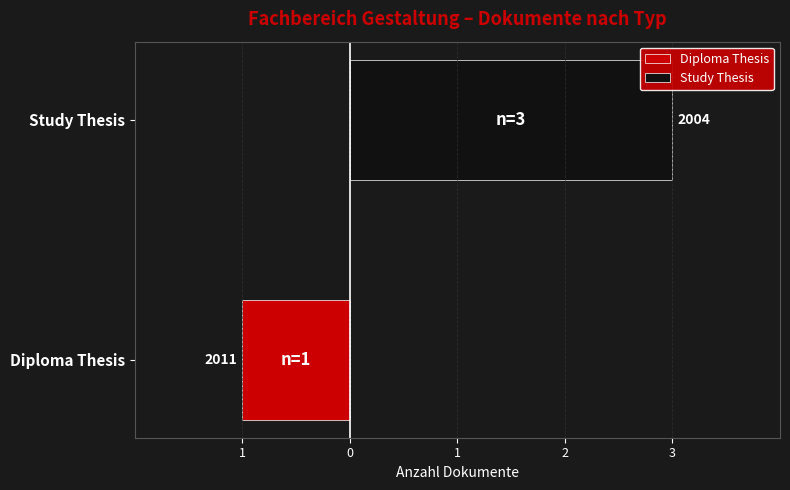

What is the spread (max minus min) of values at Study Thesis?

3